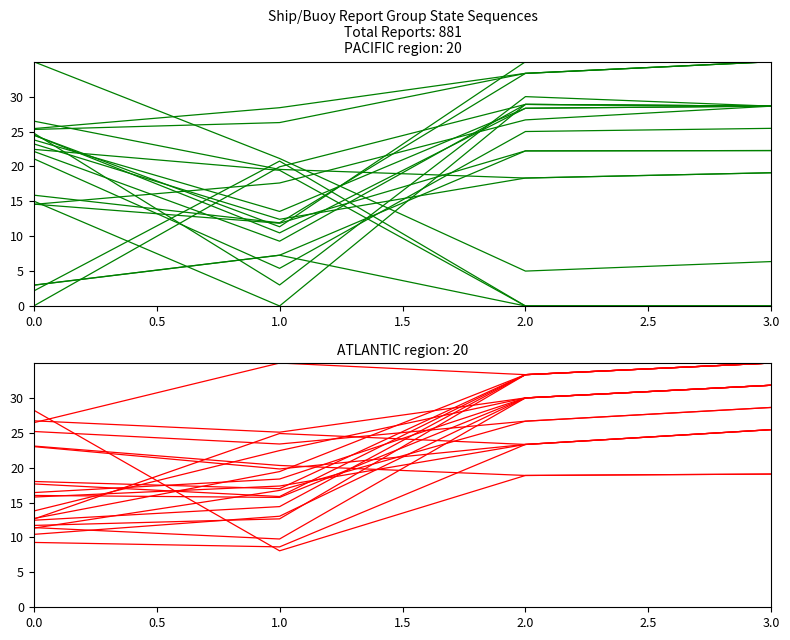

True or false: PACIFIC region lines and ATLANTIC region lines cross at least once.

False